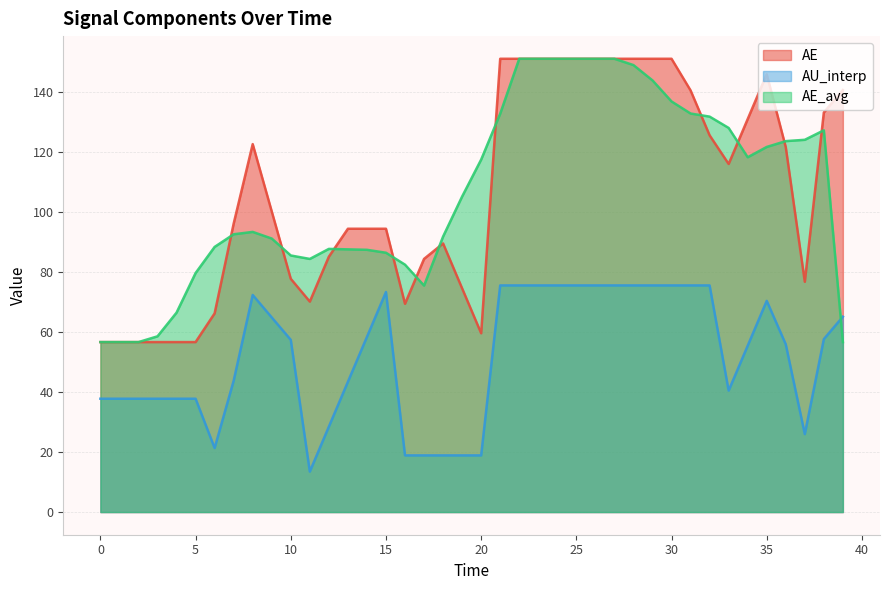

True or false: AE has a value of 54.2 at 33.

False